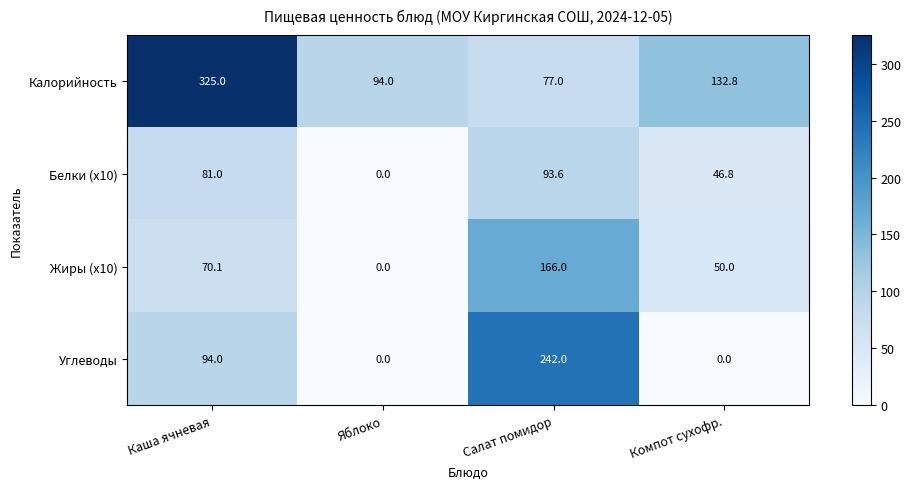

Reading left to right, list all the values displayed in this chart.

Калорийность: 325.0	94.0	77.0	132.8
Белки (x10): 81.0	0.0	93.6	46.8
Жиры (x10): 70.1	0.0	166.0	50.0
Углеводы: 94.0	0.0	242.0	0.0